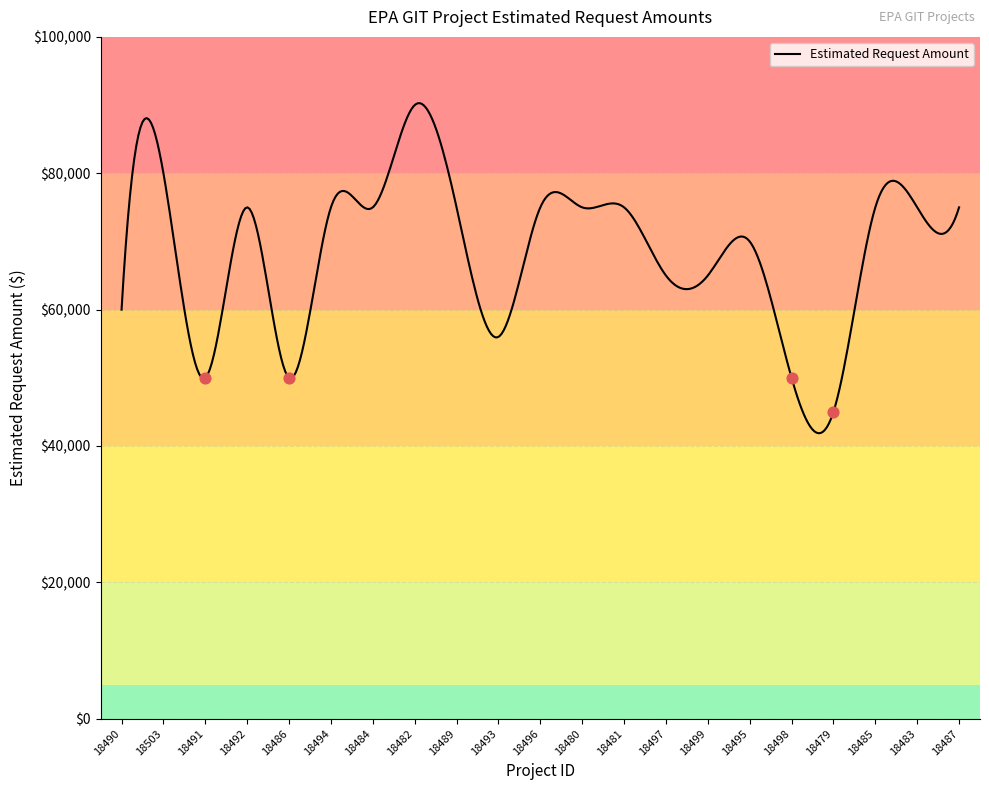

What is the change in value from 18492 to 18482?

+15000